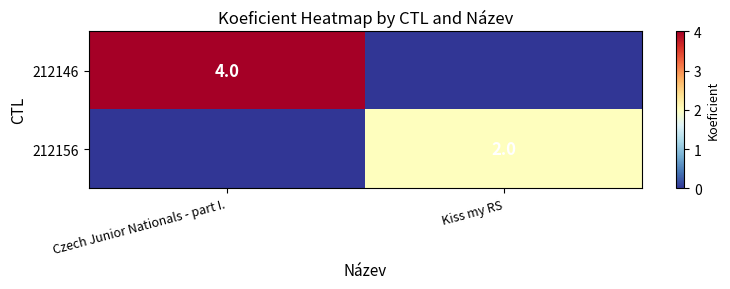

The value of 212146 at Czech Junior Nationals - part I. is 4. True or false?

True